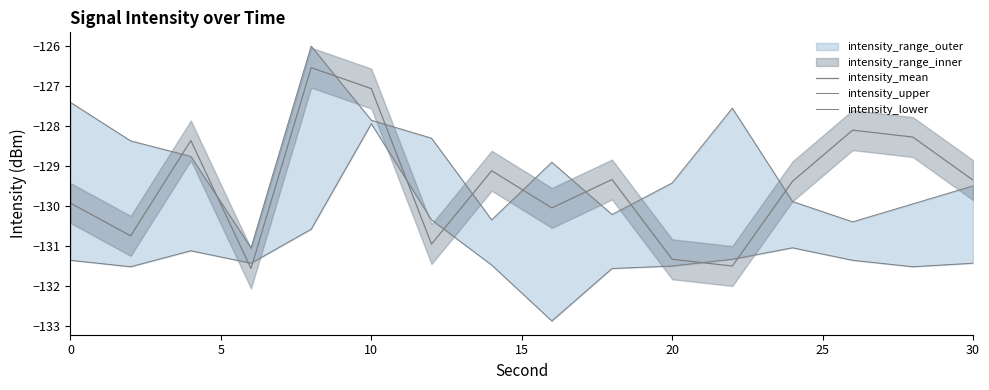

List the series in order of their peak value, lowest first.

intensity_lower, intensity_mean, intensity_upper